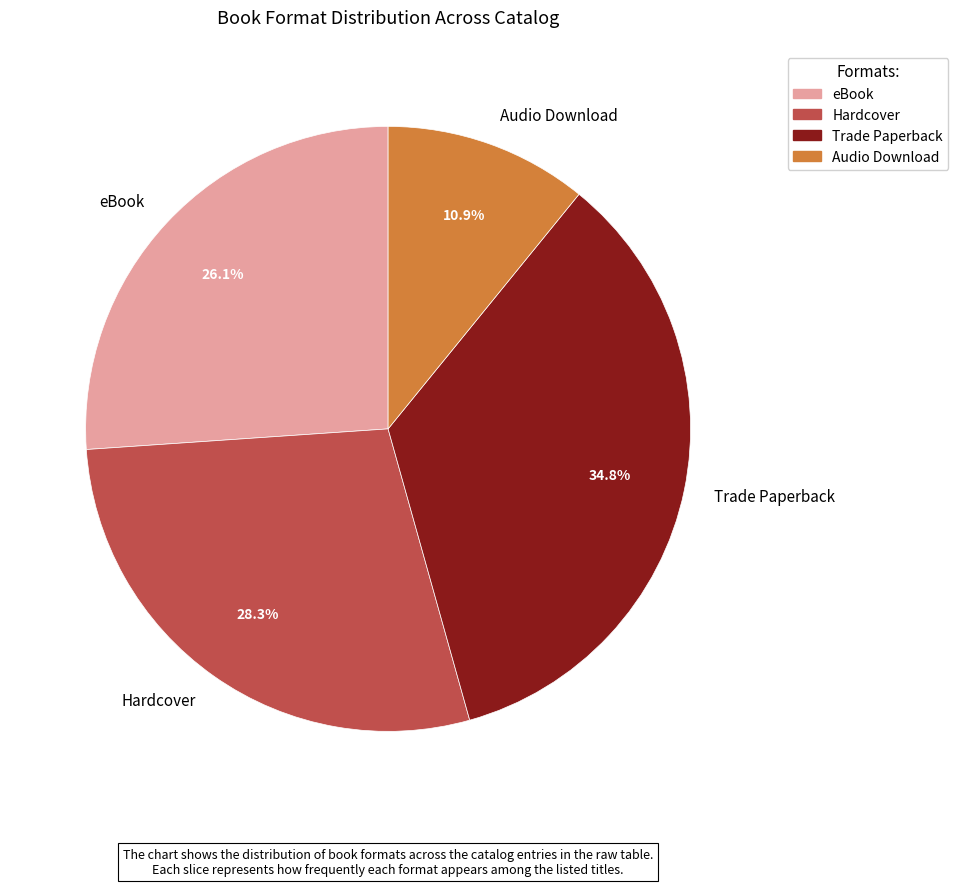

Count the number of slices in the pie.

4